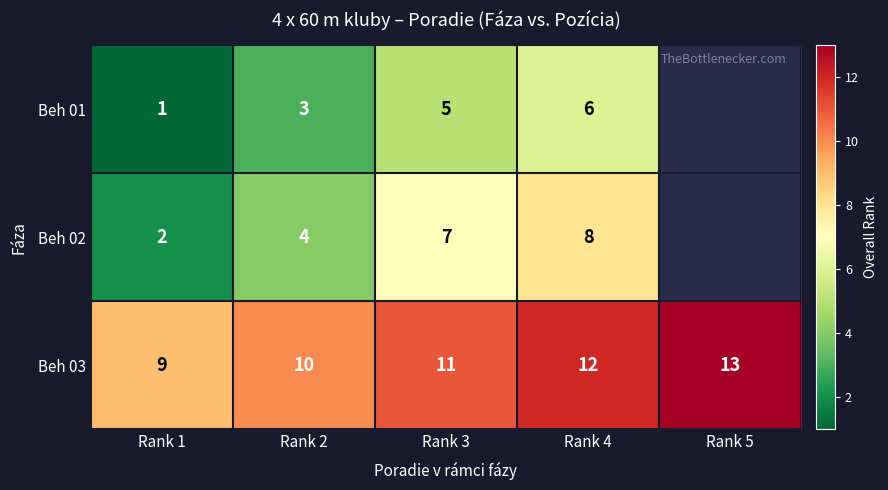

What is the sum of all Beh 03 values?

55